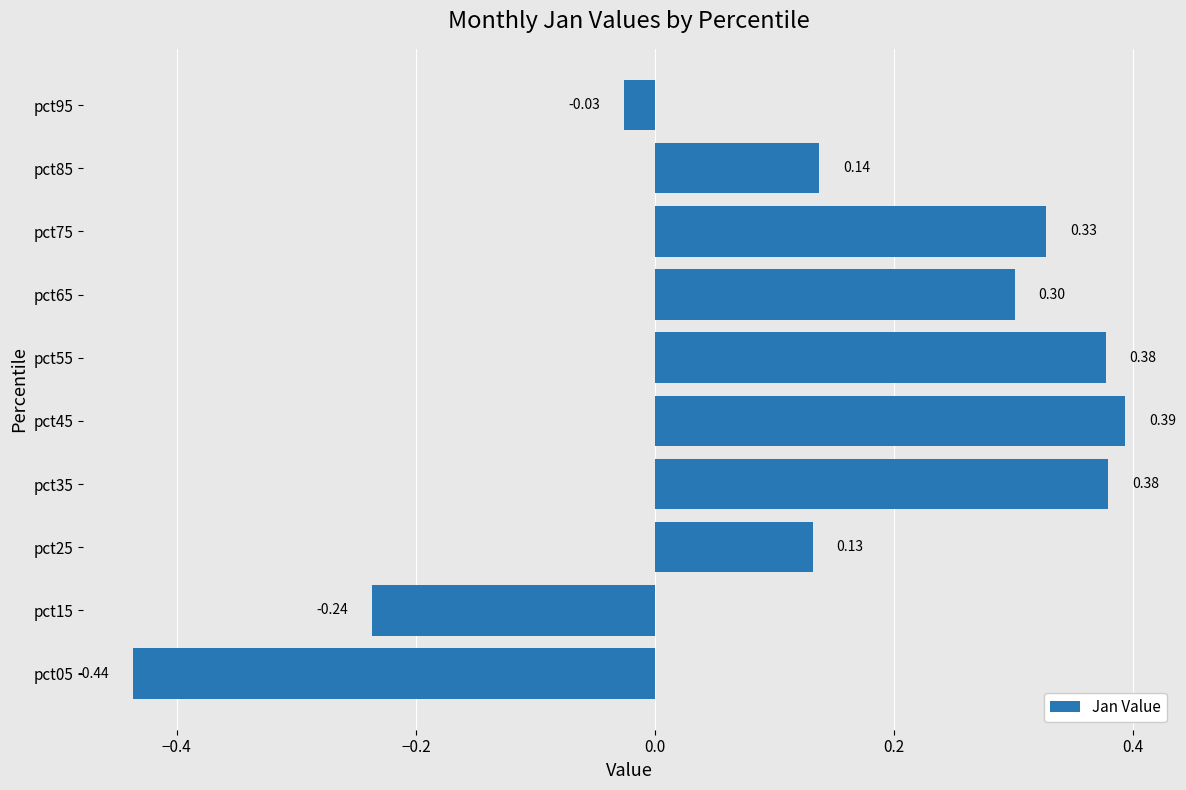

How many values are above zero?

7